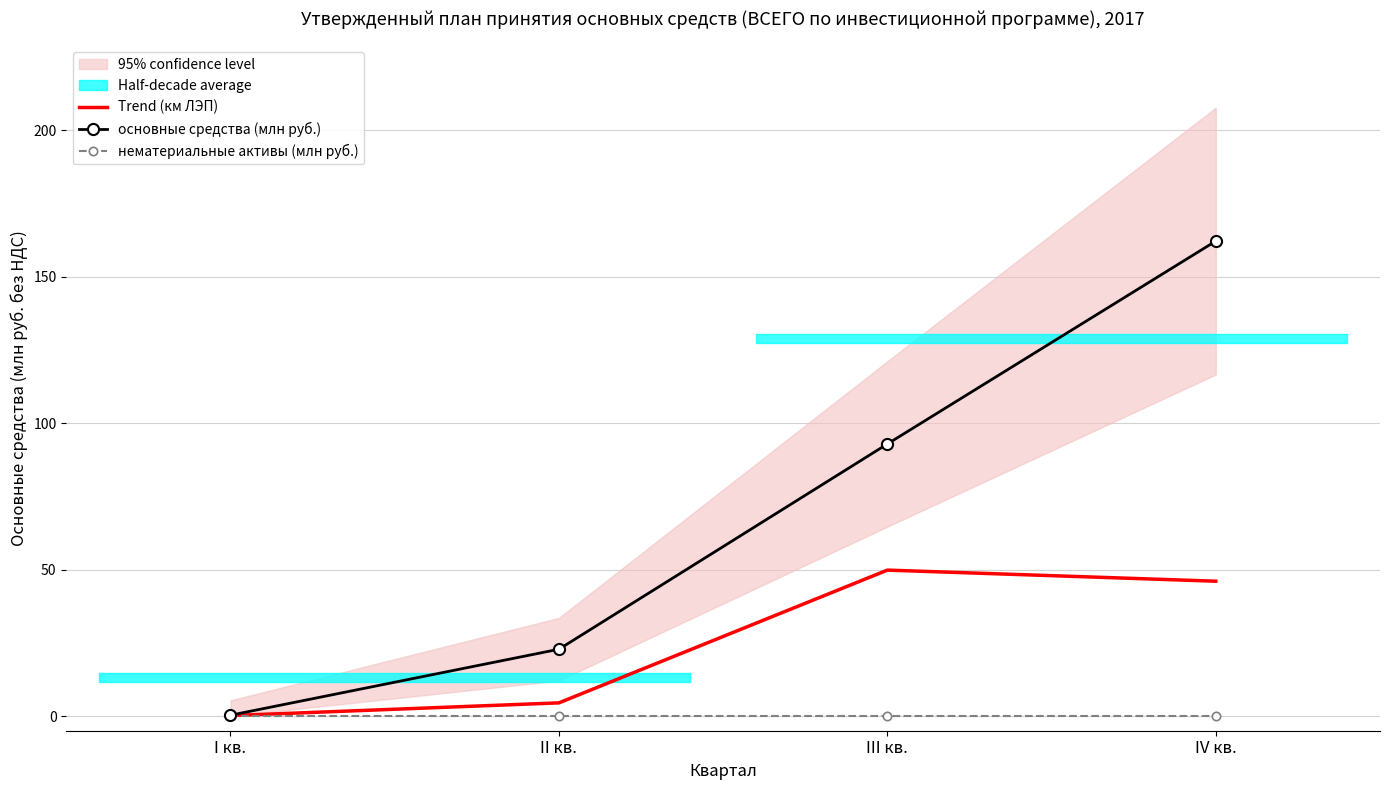

Does the chart have visible grid lines?

Yes